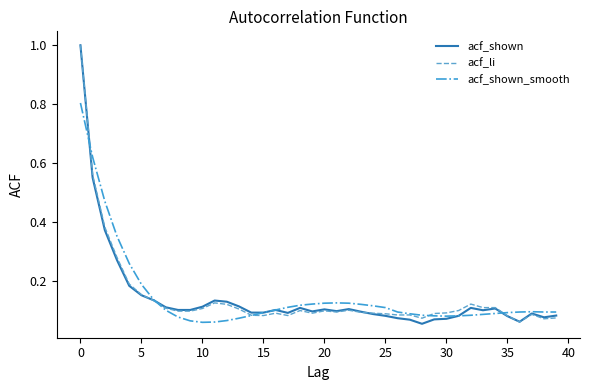

What is the maximum value shown in the chart?

1.0